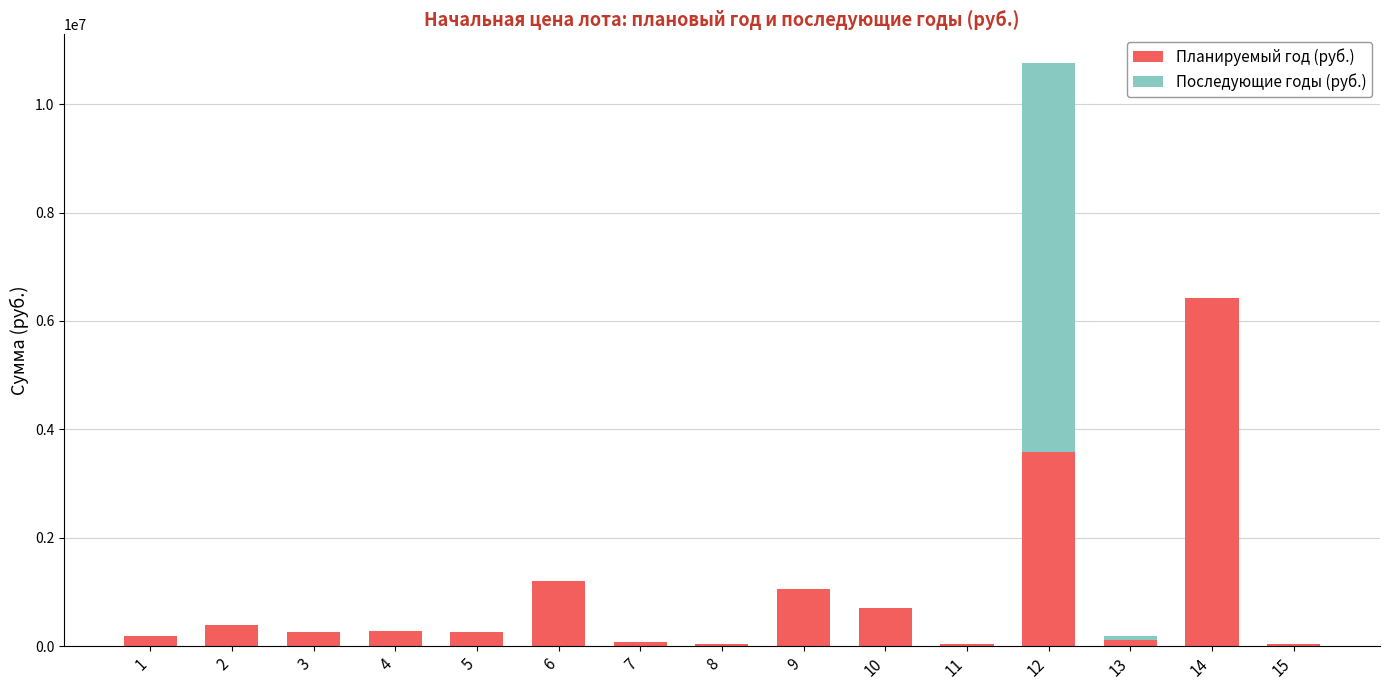

At which category is the sum across all series the highest?

12